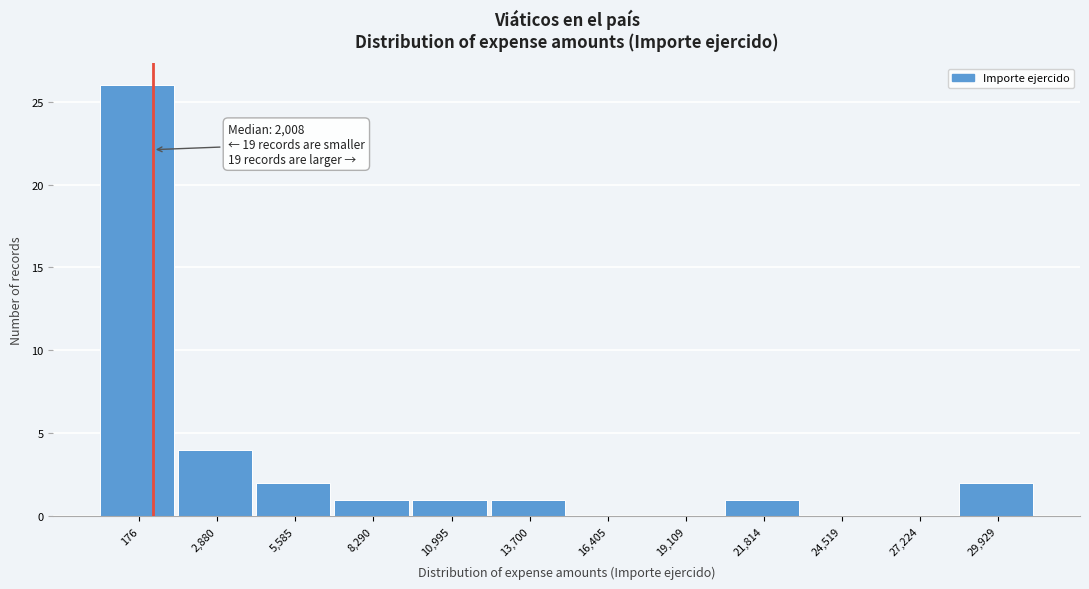

Reading left to right, what are all the values shown in this chart?

176=26	2,880=4	5,585=2	8,290=1	10,995=1	13,700=1	16,405=0	19,109=0	21,814=1	24,519=0	27,224=0	29,929=2